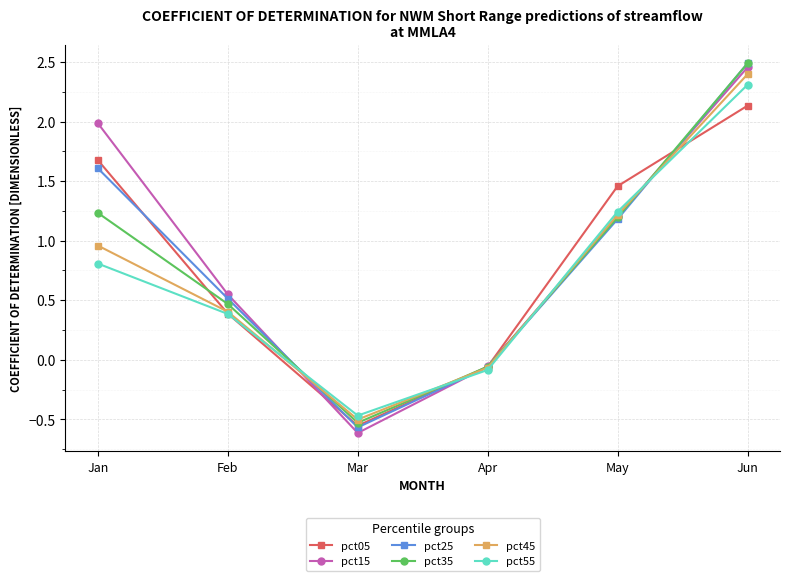

The value of pct15 at Feb is 0.3. True or false?

False